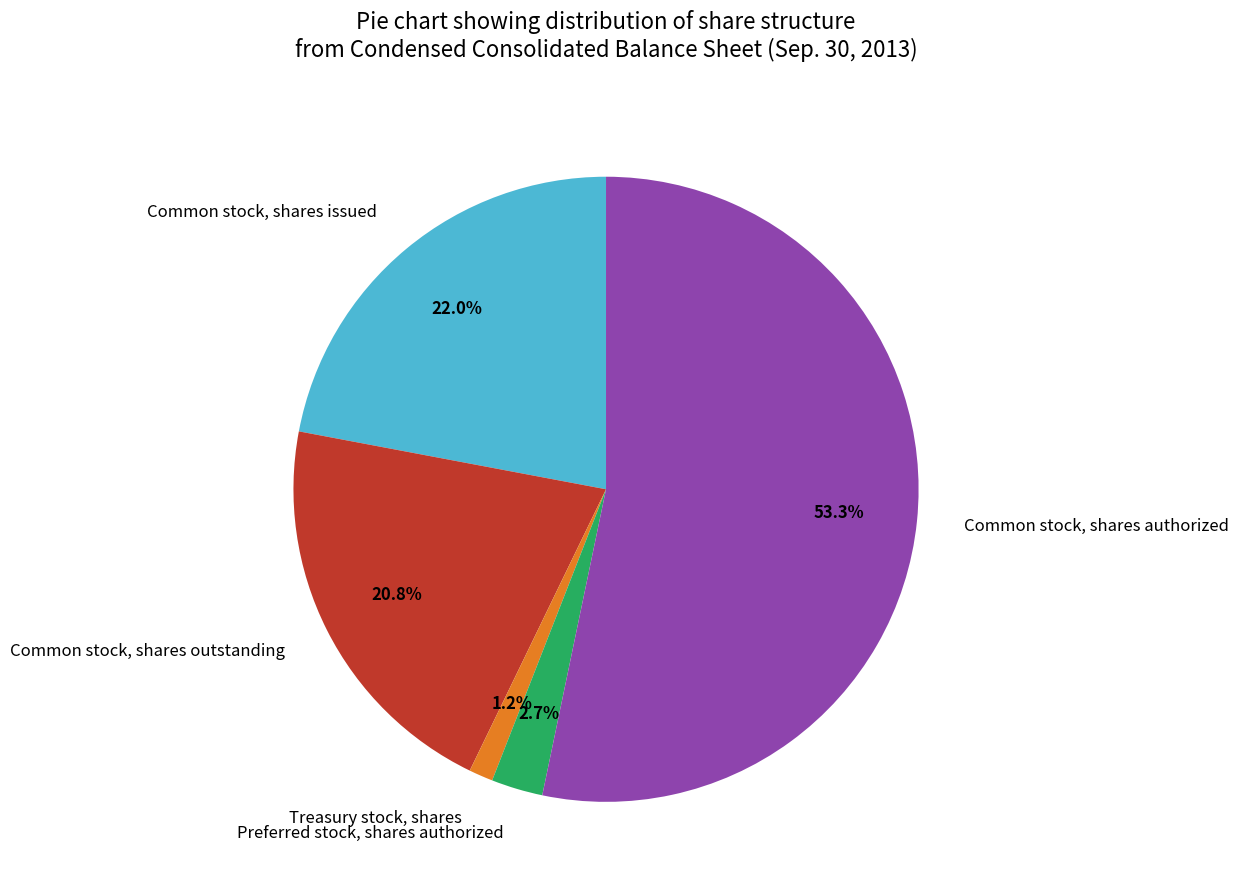

To the nearest percent, what is the combined percentage of Preferred stock, shares authorized and Treasury stock, shares?

4%